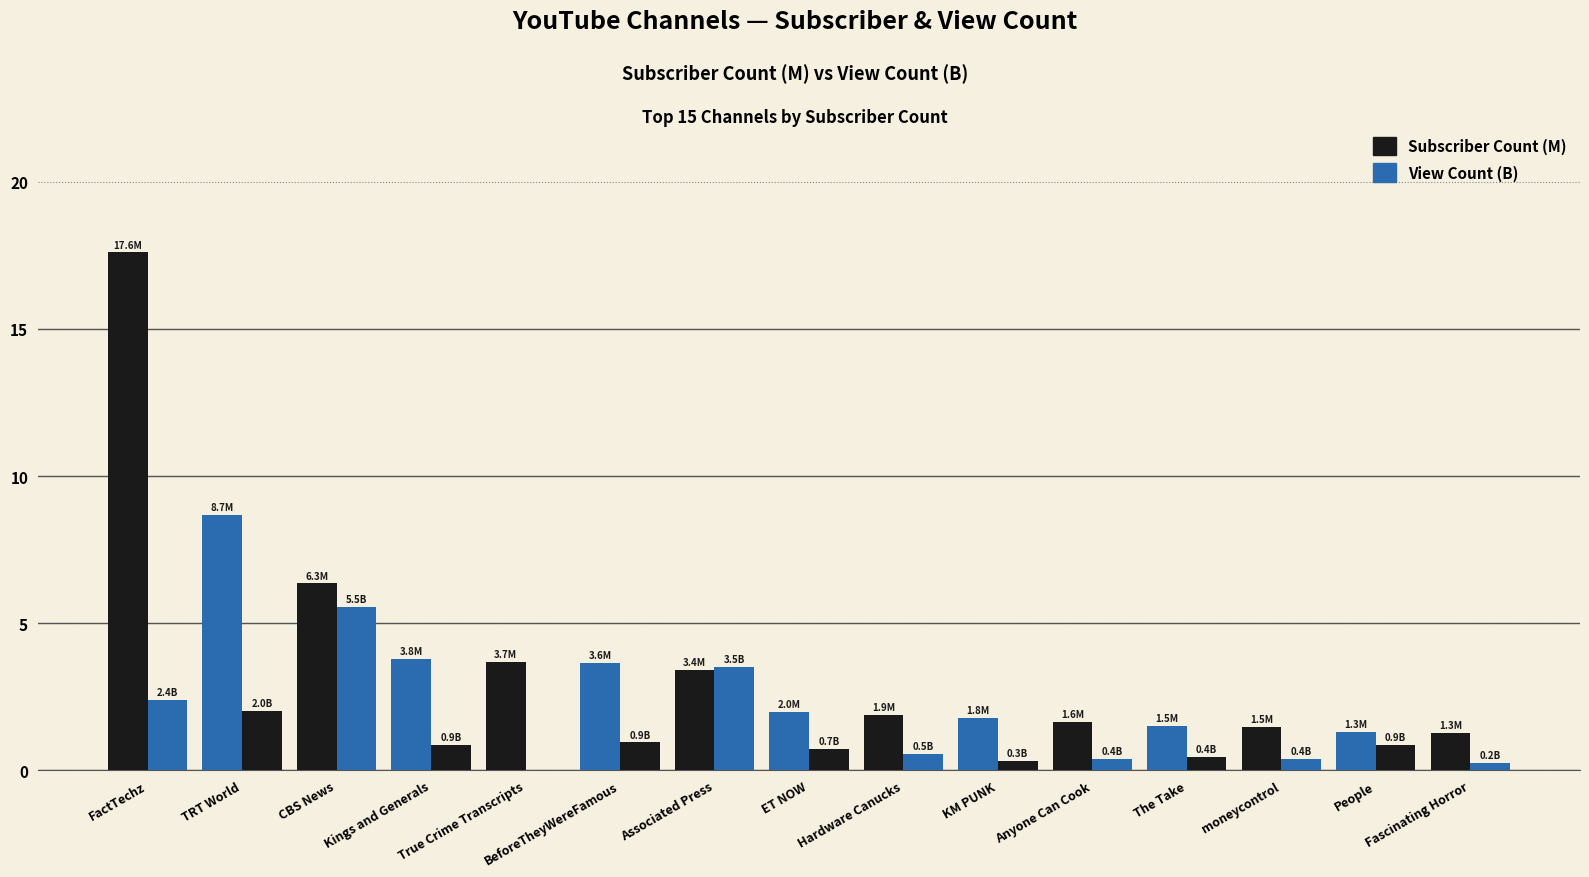

Between Kings and Generals and True Crime Transcripts, which is larger?

Kings and Generals